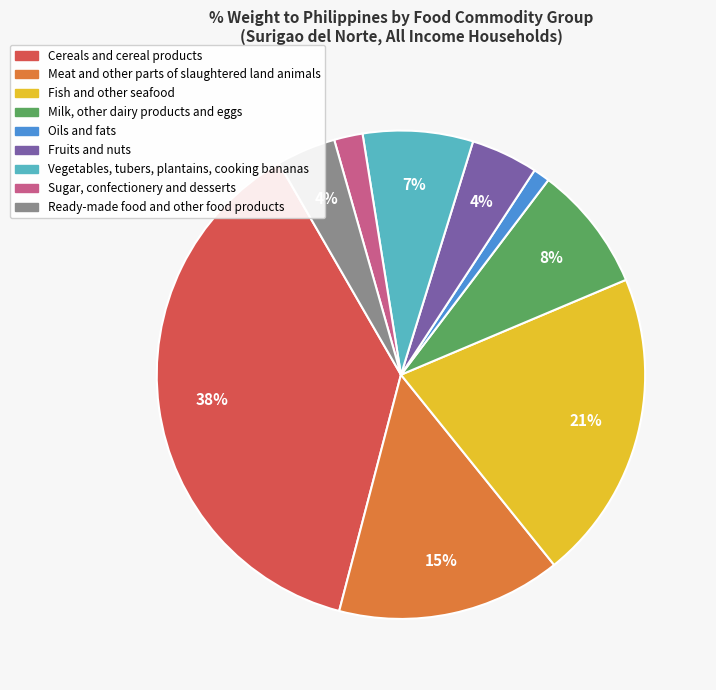

What percentage is the Fish and other seafood slice, to the nearest percent?

21%